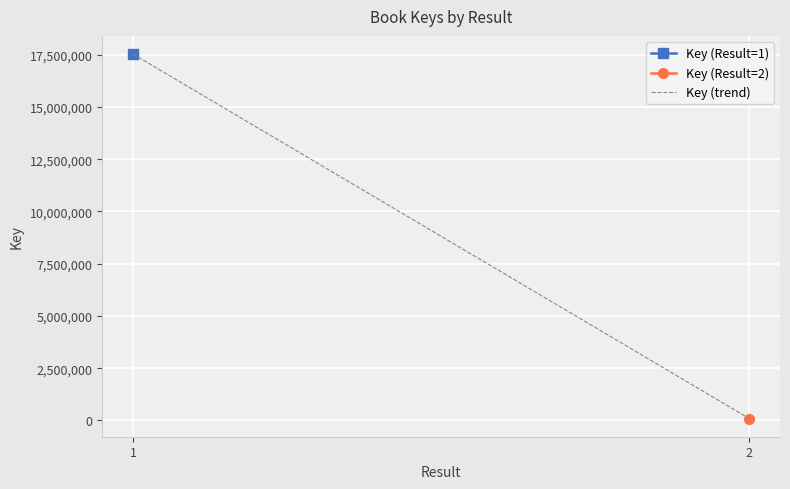

Reading left to right, transcribe all the data shown in this chart.

17528896	89869